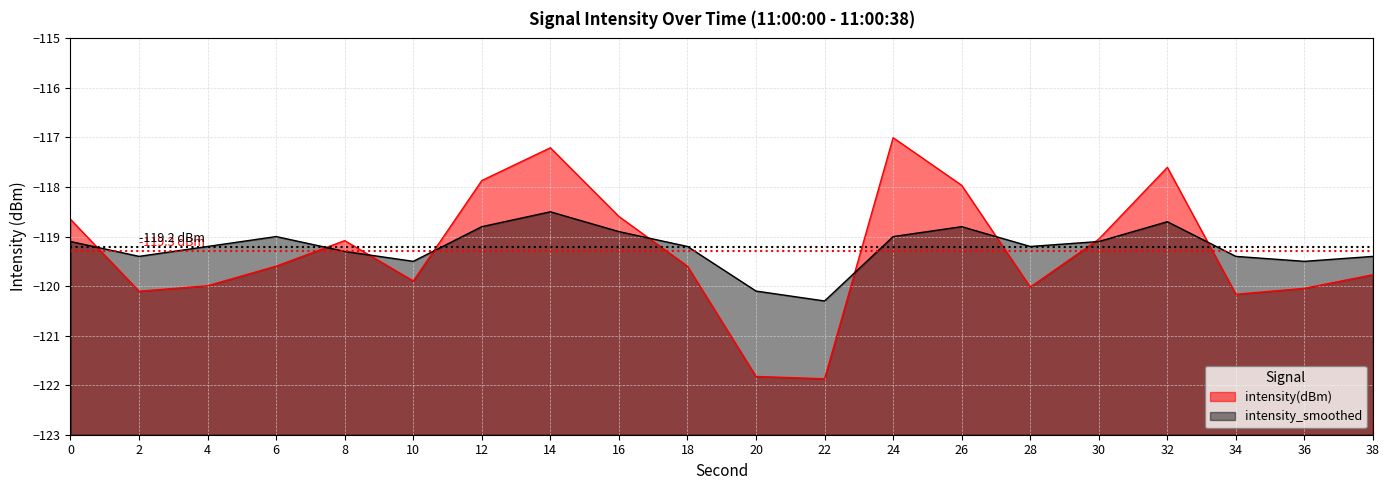

Reading left to right, transcribe all the data shown in this chart.

intensity(dBm): -118.7	-120.1	-120.0	-119.6	-119.1	-119.9	-117.9	-117.2	-118.6	-119.6	-121.8	-121.9	-117.0	-118.0	-120.0	-119.1	-117.6	-120.2	-120.0	-119.8
intensity_smoothed: -119.1	-119.4	-119.2	-119.0	-119.3	-119.5	-118.8	-118.5	-118.9	-119.2	-120.1	-120.3	-119.0	-118.8	-119.2	-119.1	-118.7	-119.4	-119.5	-119.4